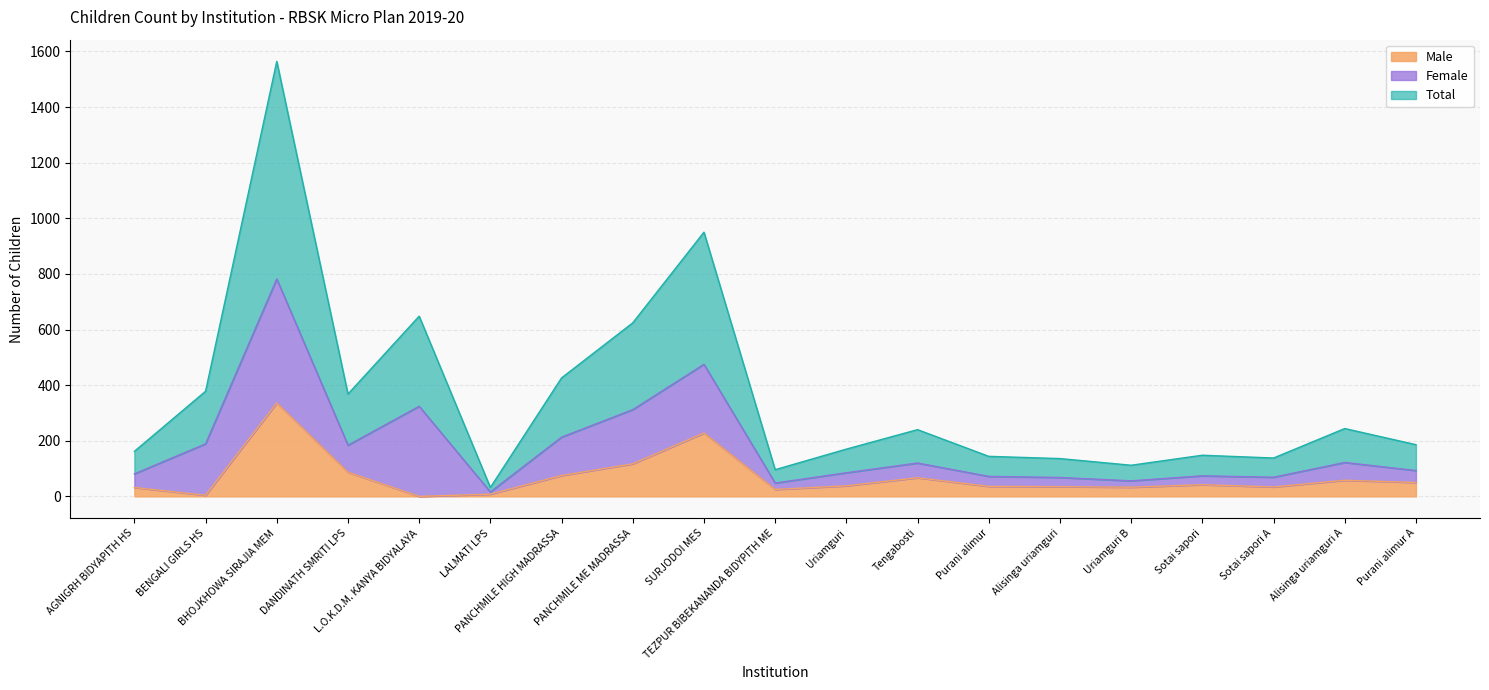

Is it true that Total equals 72 at Purani alimur?

True